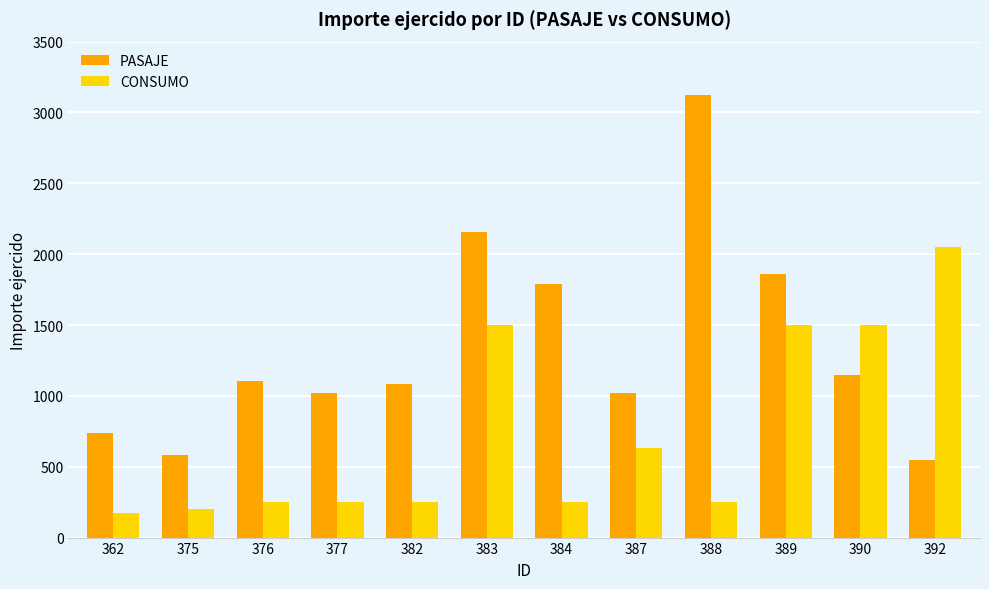

The value of PASAJE at 382 is 1536.1. True or false?

False